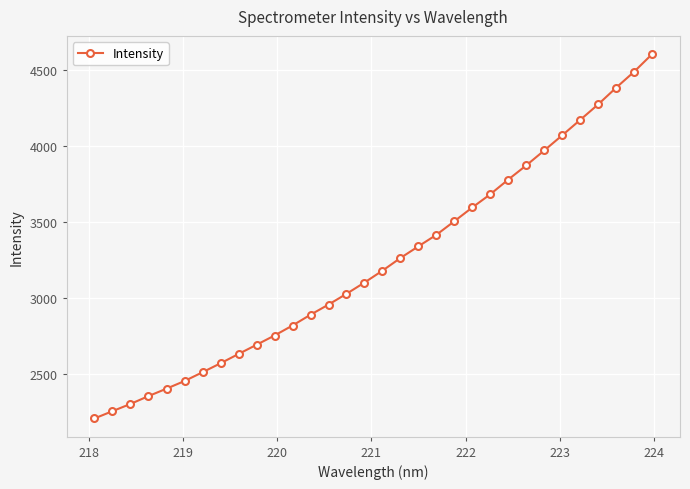

What is the difference between the second highest and minimum values?

2281.8